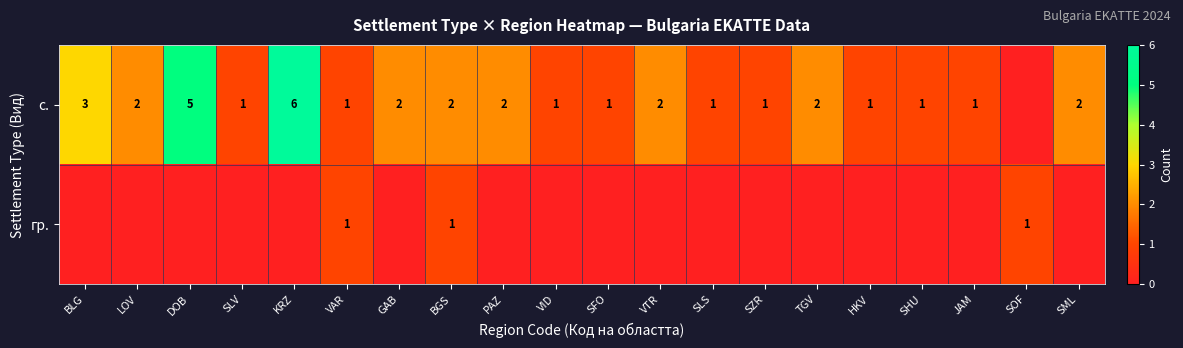

True or false: с. has a value of 10 at KRZ.

False